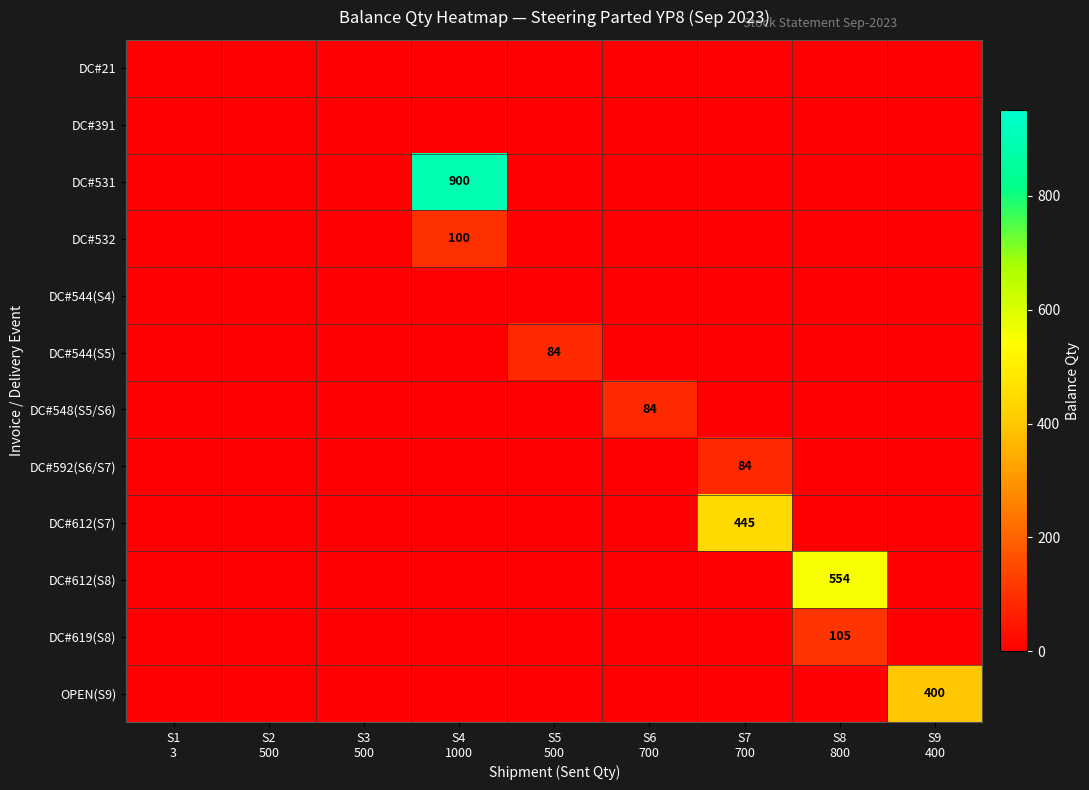

How many data points does each series have?

9